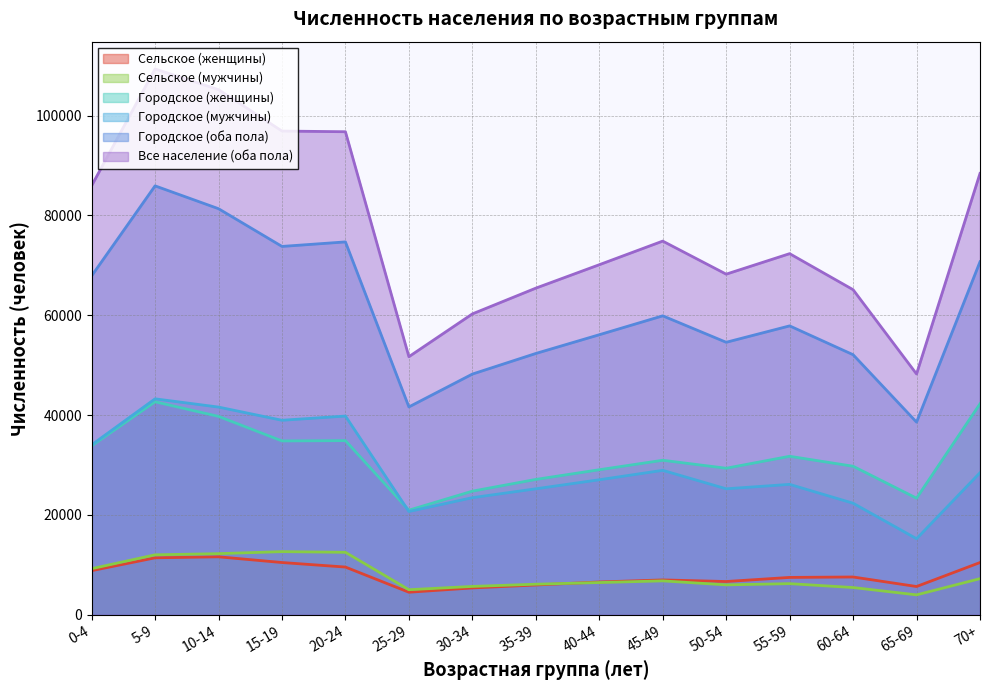

What are all the series names shown in the legend?

Сельское (женщины), Сельское (мужчины), Городское (женщины), Городское (мужчины), Городское (оба пола), Все население (оба пола)